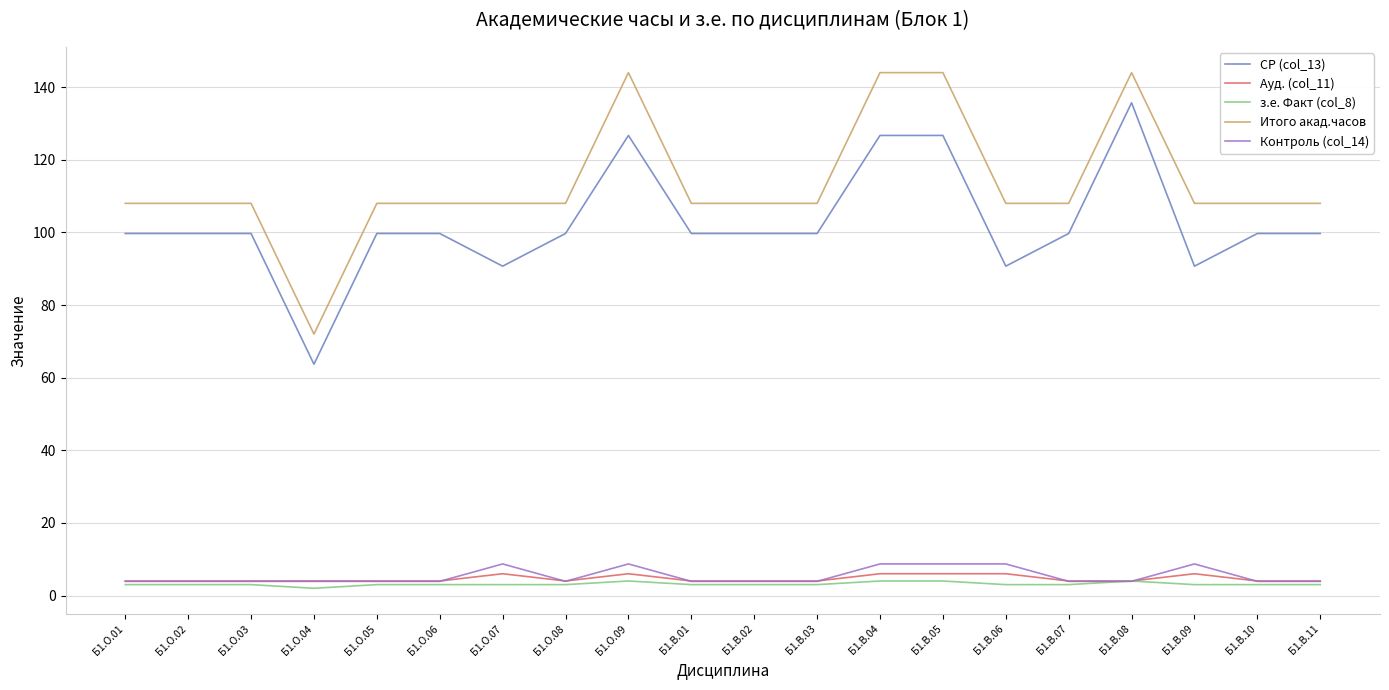

True or false: Ауд. (col_11) and Итого акад.часов cross at least once.

False